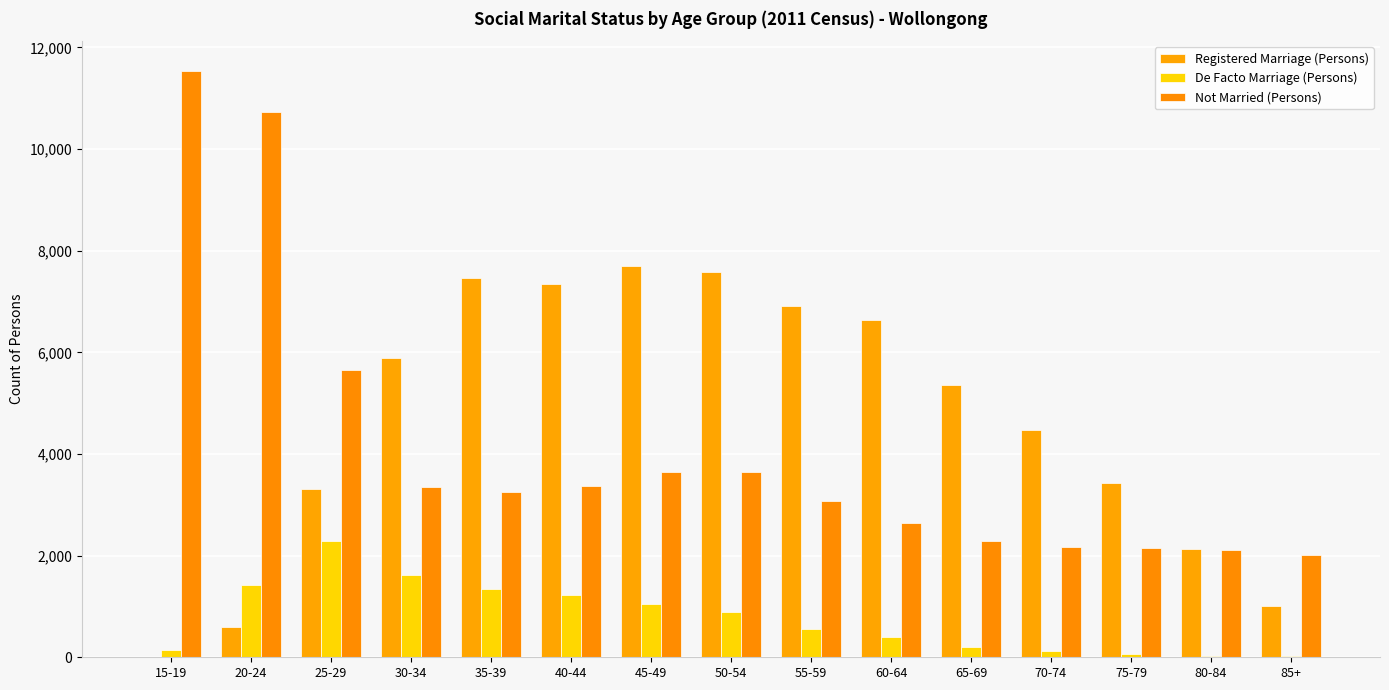

Is the value of Registered Marriage (Persons) at 40-44 greater than the value of Not Married (Persons) at 20-24?

No